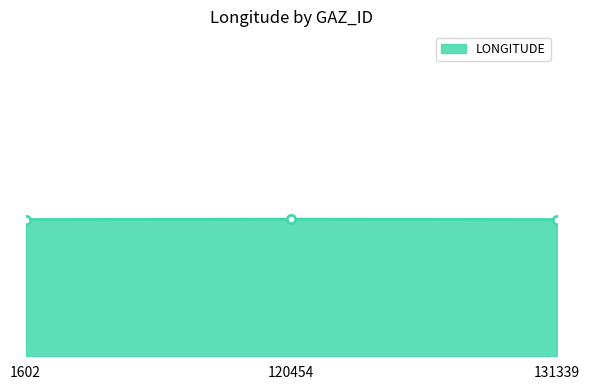

Count the values in the range 50 to 51.

3